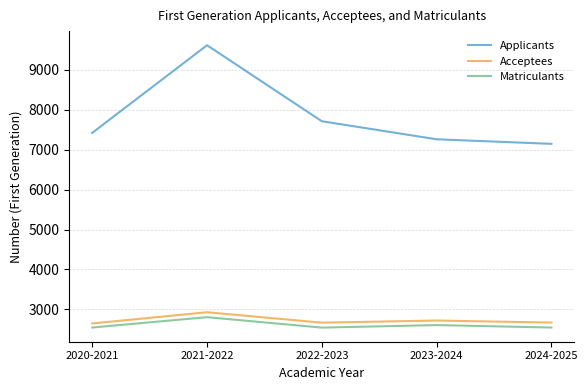

True or false: Applicants has a value of 11938 at 2023-2024.

False